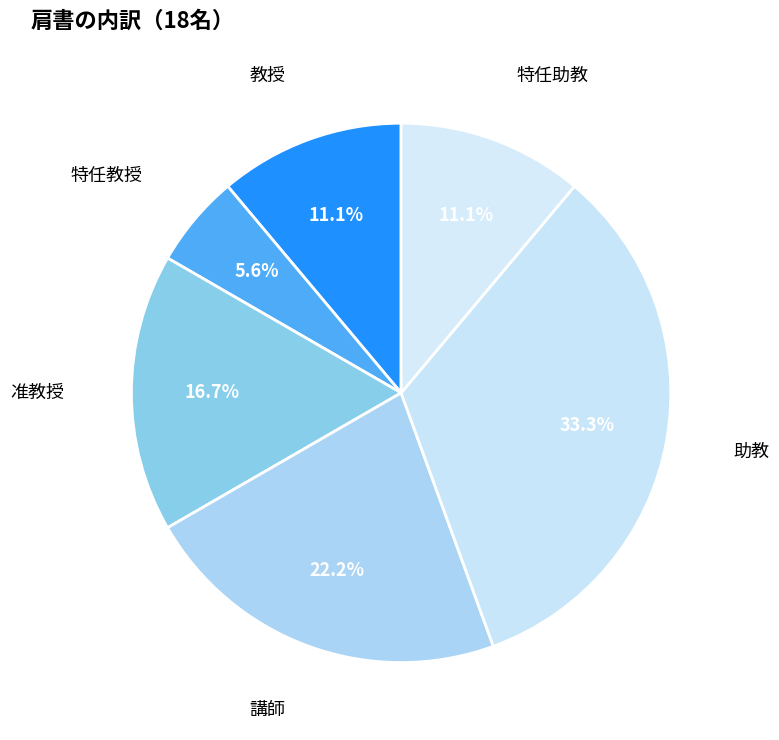

To the nearest percent, what is the difference between the 教授 and 講師 slice percentages?

11%